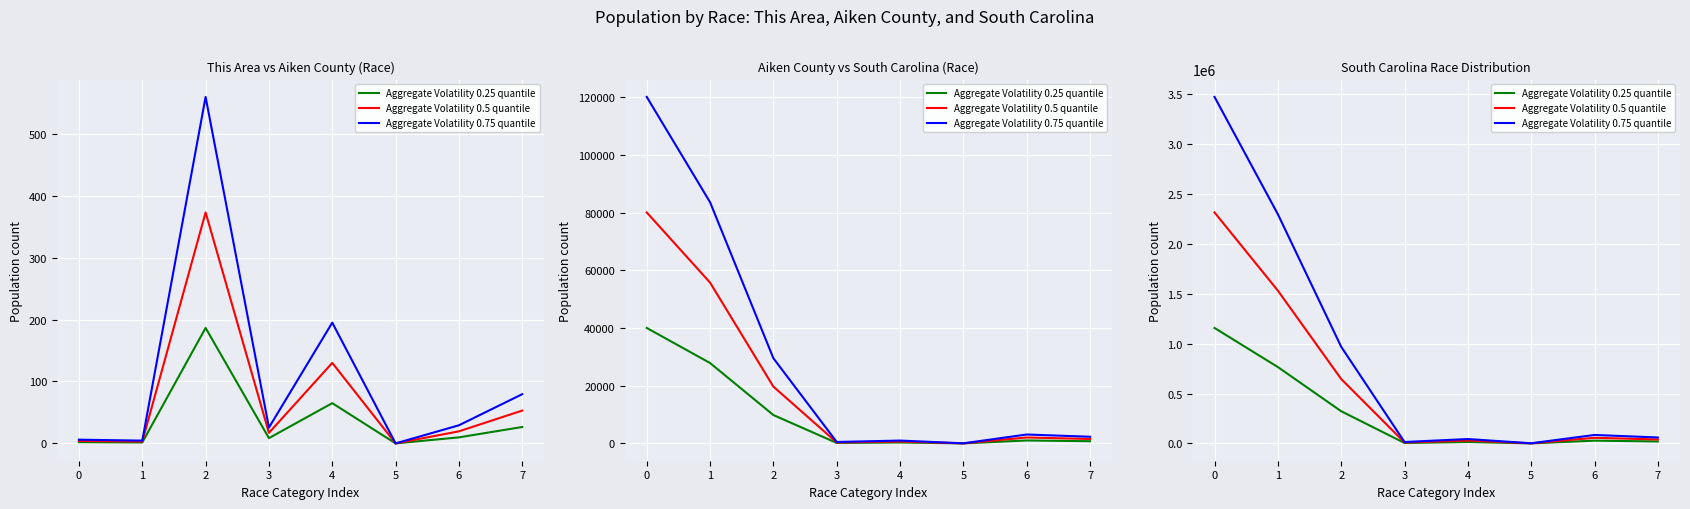

True or false: Aggregate Volatility 0.75 quantile and Aggregate Volatility 0.5 quantile intersect in this chart.

False